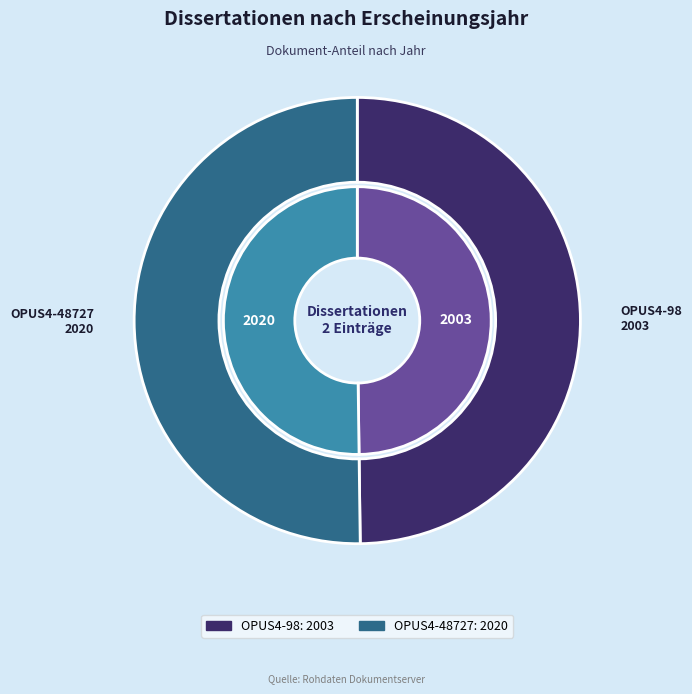

Which category accounts for the majority?

OPUS4-48727